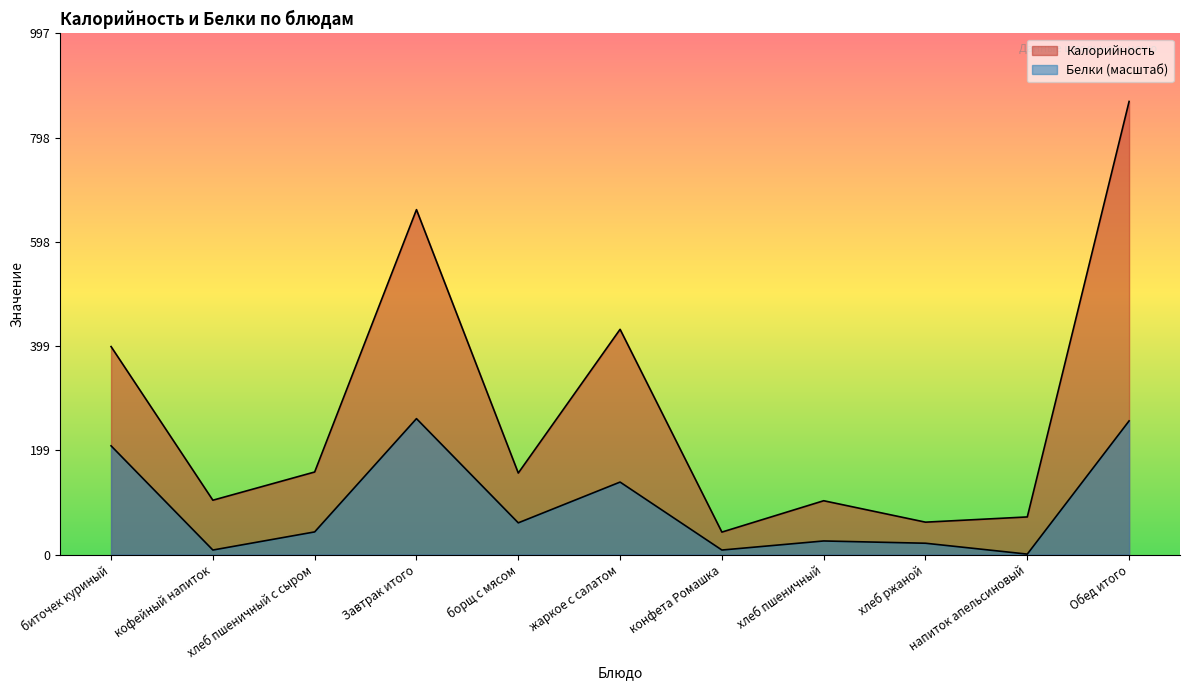

What is the lowest value of the Калорийность series?

43.0